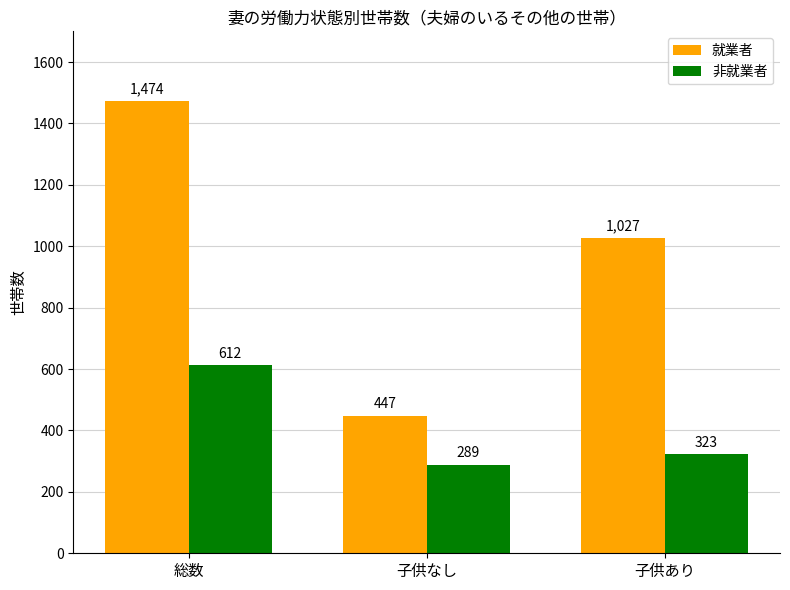

What is the difference between the maximum and second lowest values in the 就業者 series?

447